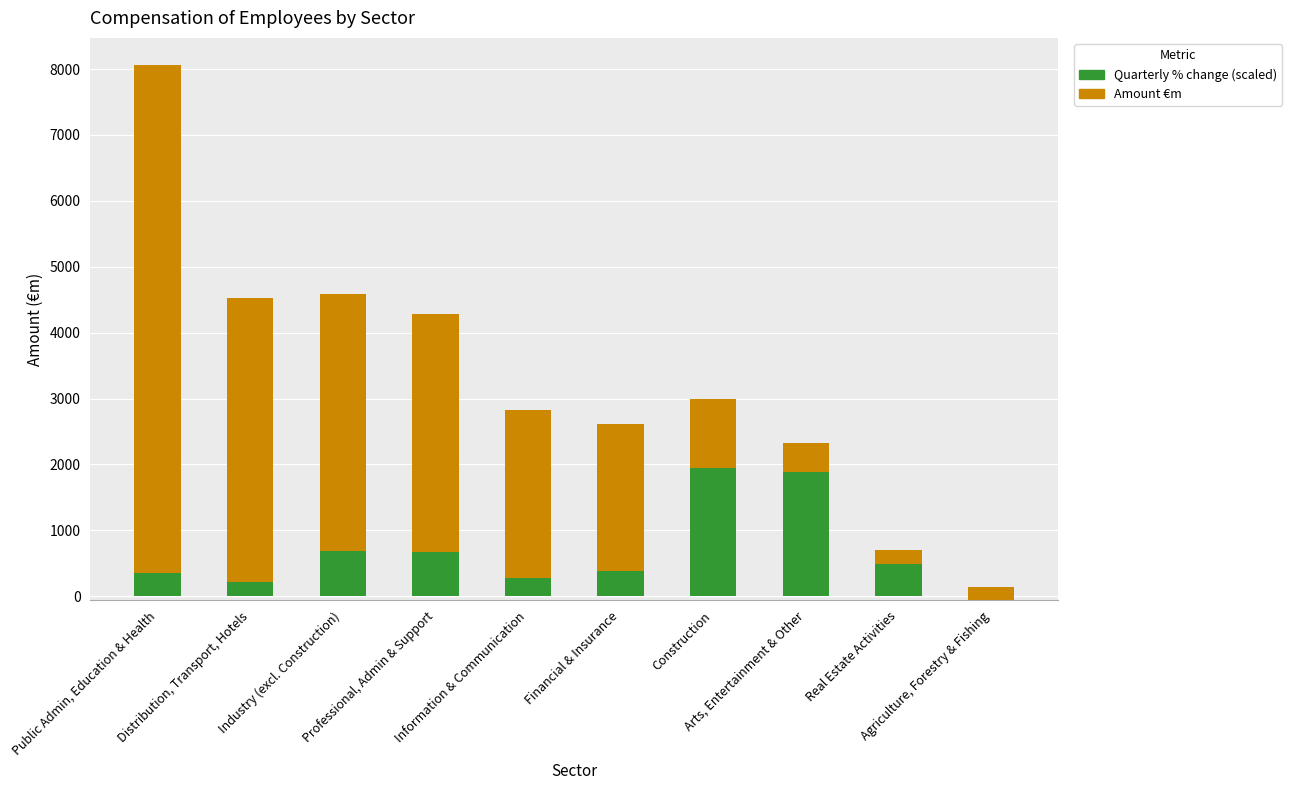

What is the value of the Amount €m bar at the 1st from the left?

7720.9